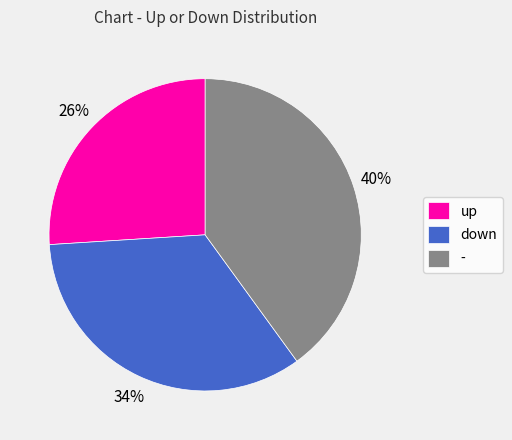

How many segments does this pie chart have?

3